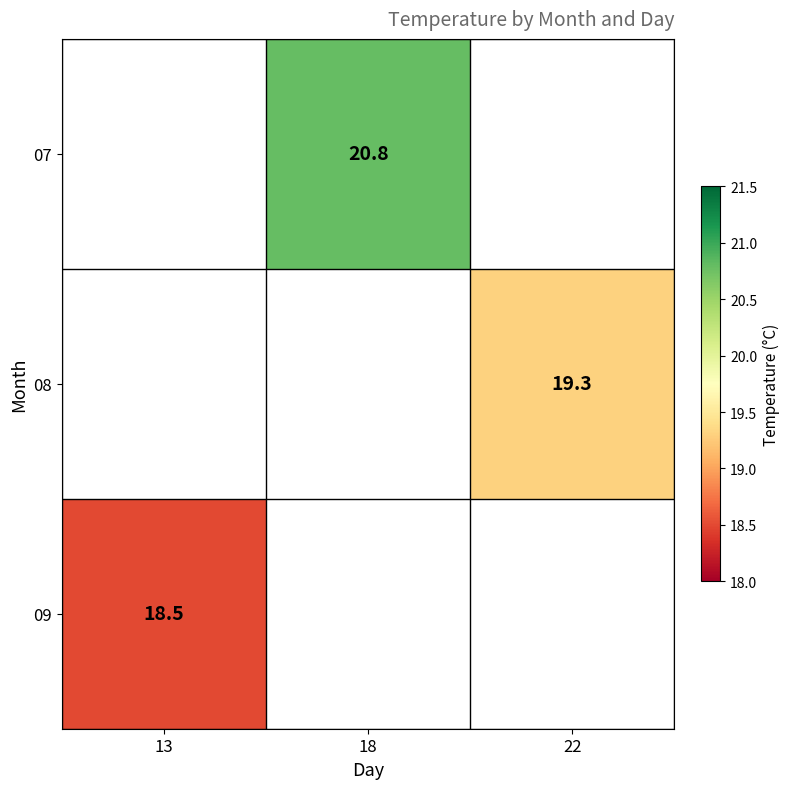

The 09 series shows 18.5 at 13. True or false?

True